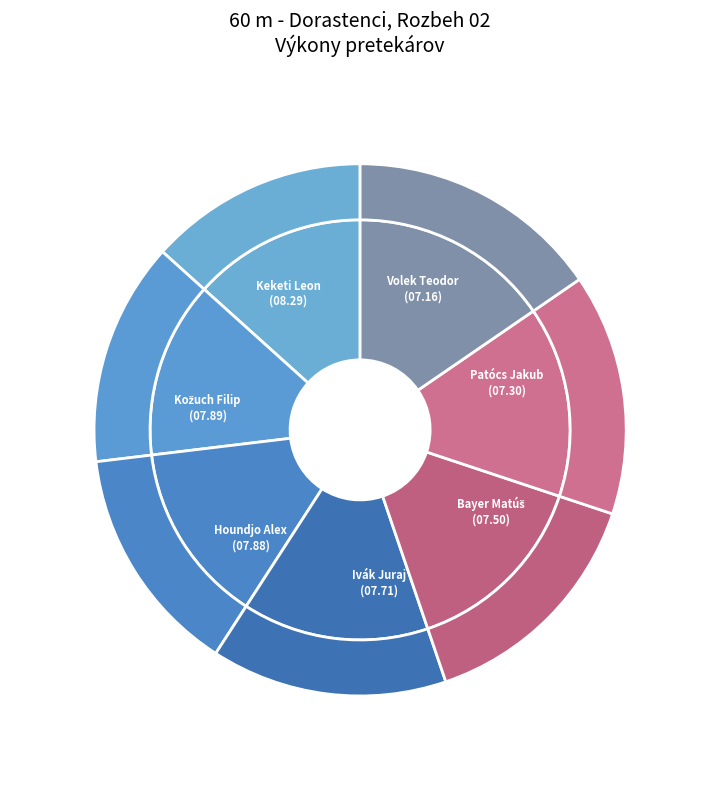

What is the smallest slice in the pie chart?

Volek Teodor